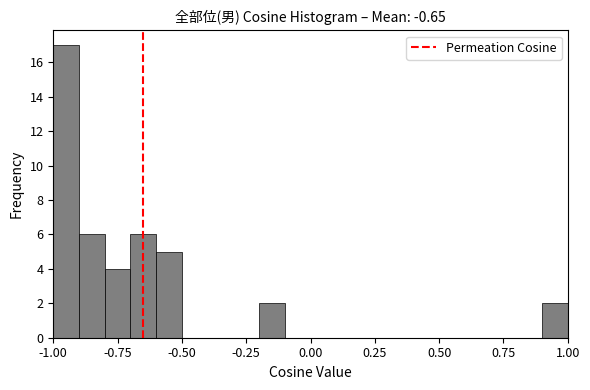

Around what value on the x-axis is the tallest bar? Give the approximate position of its centre, as read against the axis.

-0.95